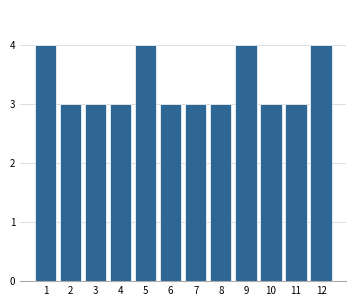

Reading left to right, what are all the values shown in this chart?

1=4	2=3	3=3	4=3	5=4	6=3	7=3	8=3	9=4	10=3	11=3	12=4